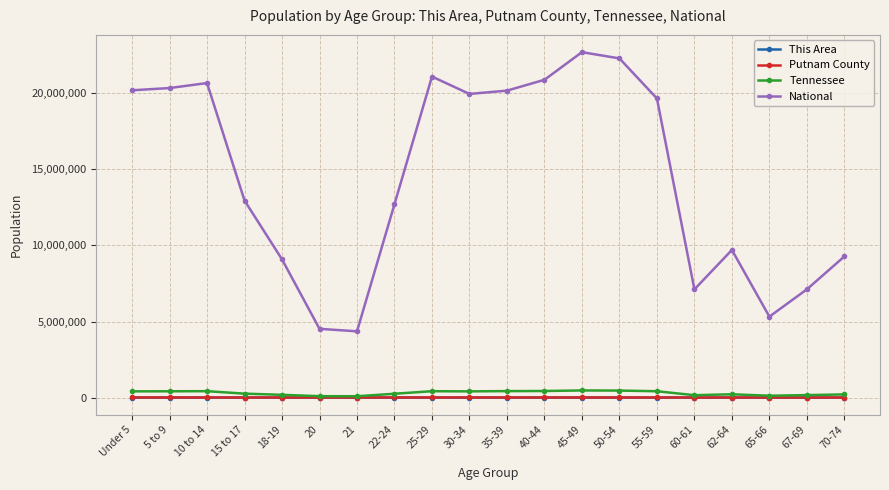

What is the highest value of the National series?

22708591